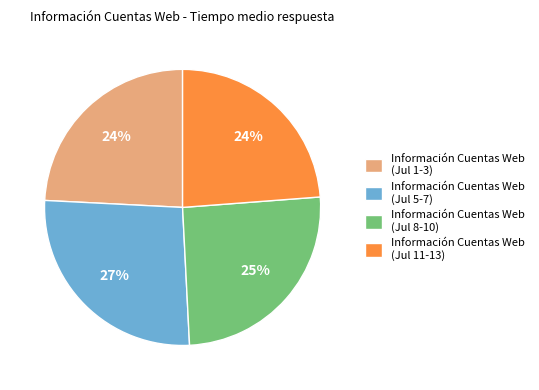

To the nearest percent, what is the difference between the largest and smallest slice percentages?

3%